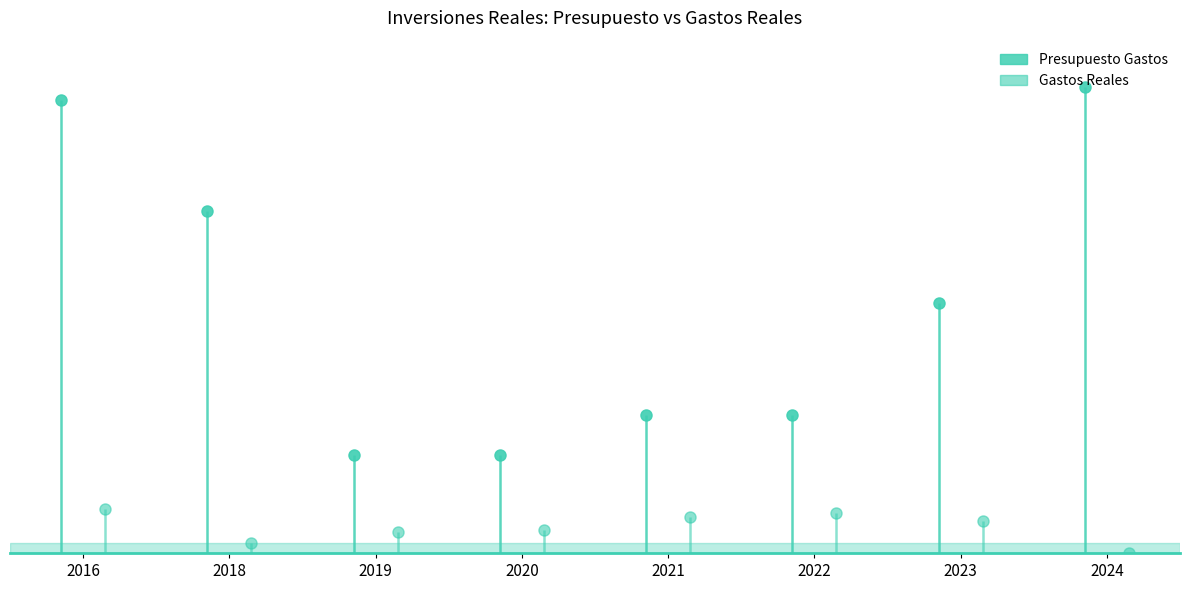

The Presupuesto Gastos series shows 190543.0 at 2023. True or false?

True